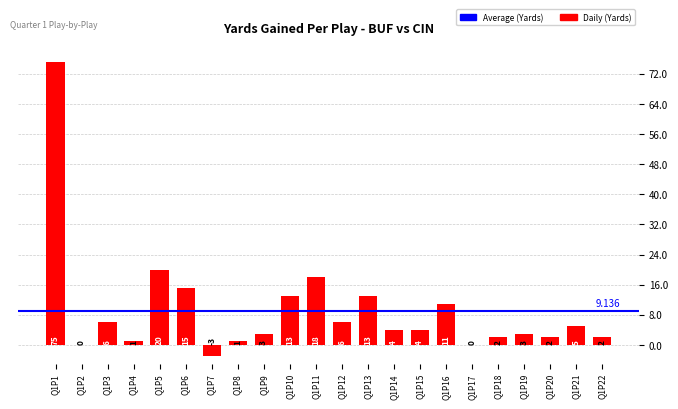

What is the maximum value shown in the chart?

75